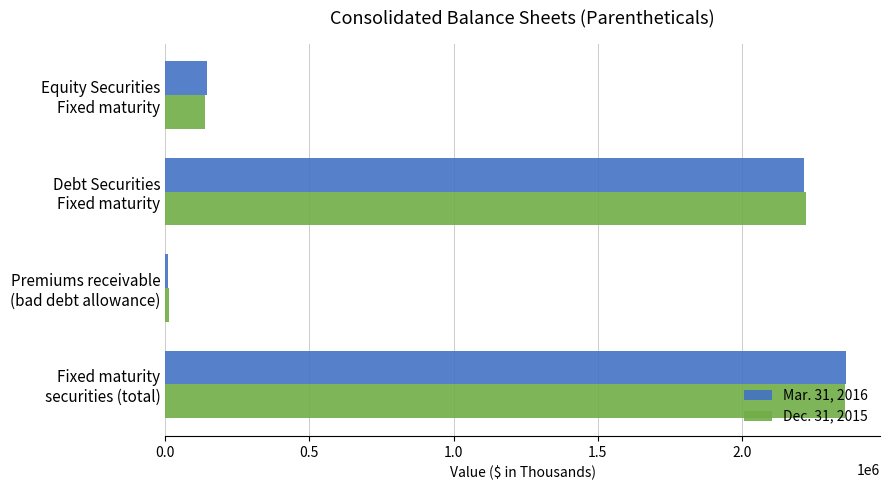

Which series has the widest spread of values?

Mar. 31, 2016